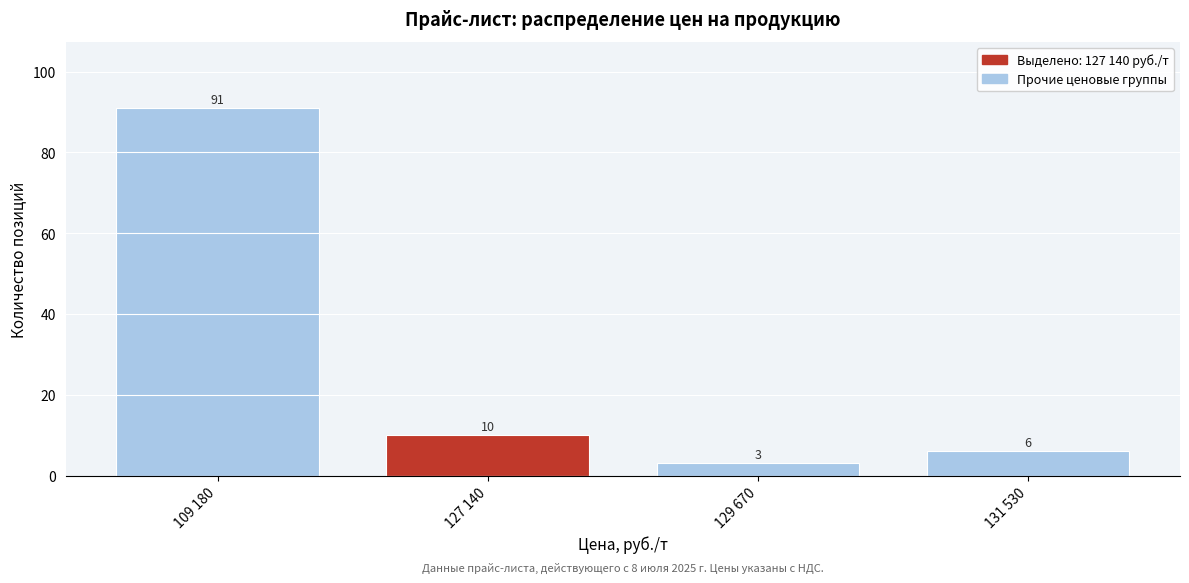

Reading left to right, extract all data points from this chart.

91	10	3	6